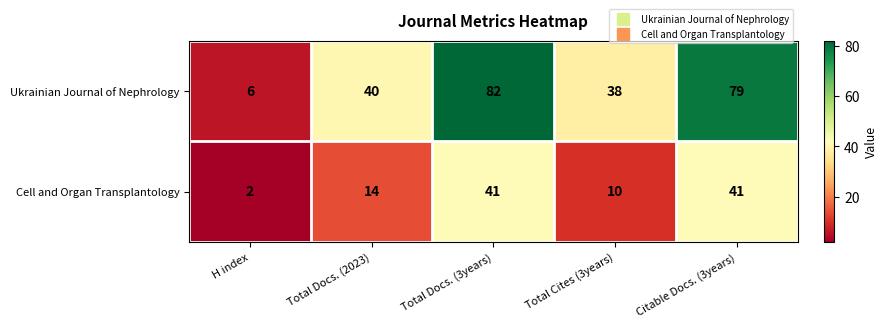

Rank the series by their maximum value, from lowest to highest.

Cell and Organ Transplantology, Ukrainian Journal of Nephrology